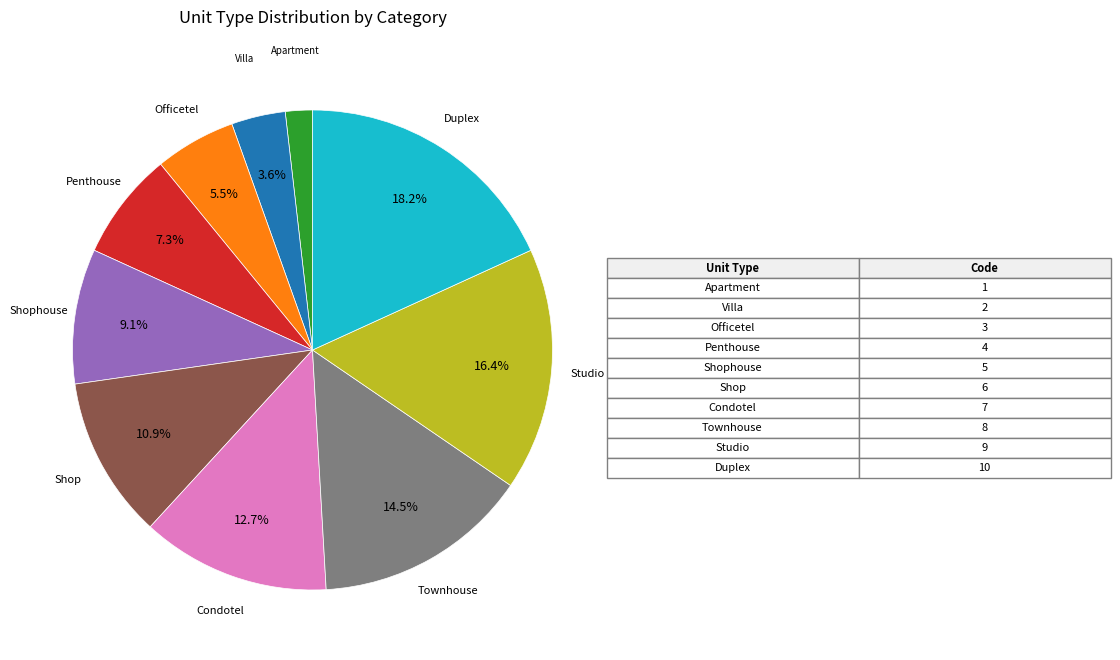

Is there a majority slice in this chart?

No